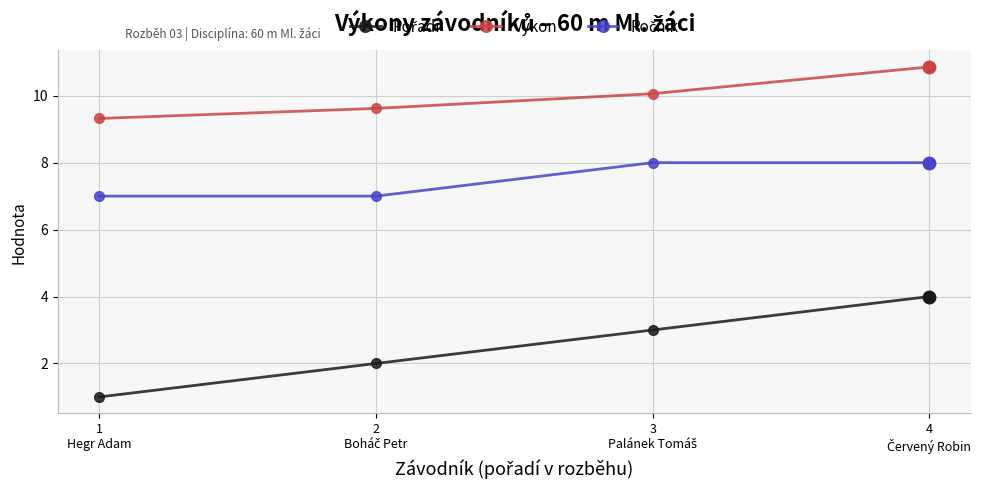

At how many categories does at least one series exceed 9?

4